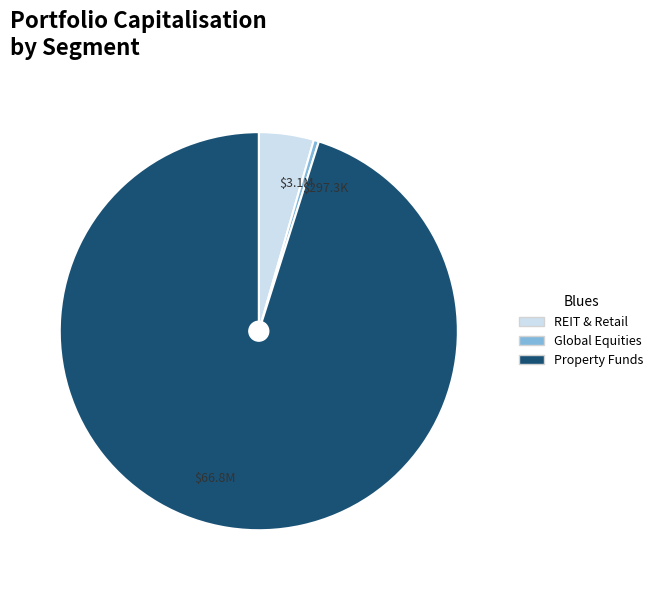

Rank the categories by value from lowest to highest.

Global Equities, REIT & Retail, Property Funds